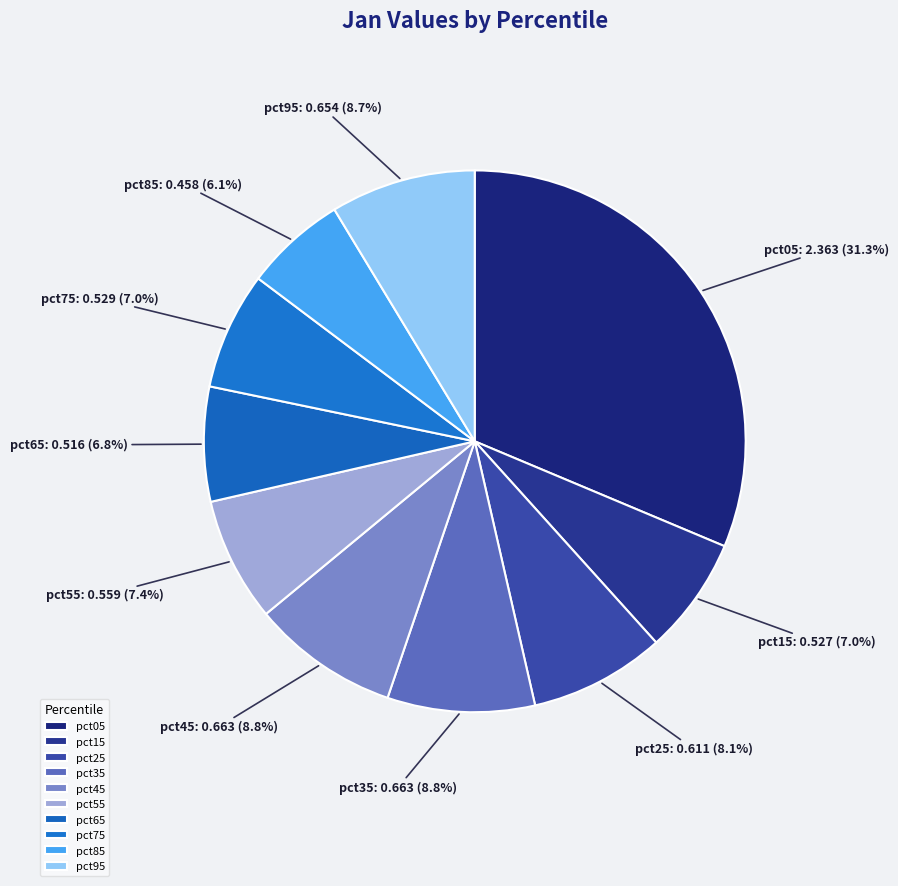

Does pct25 account for over 50% of the chart?

No